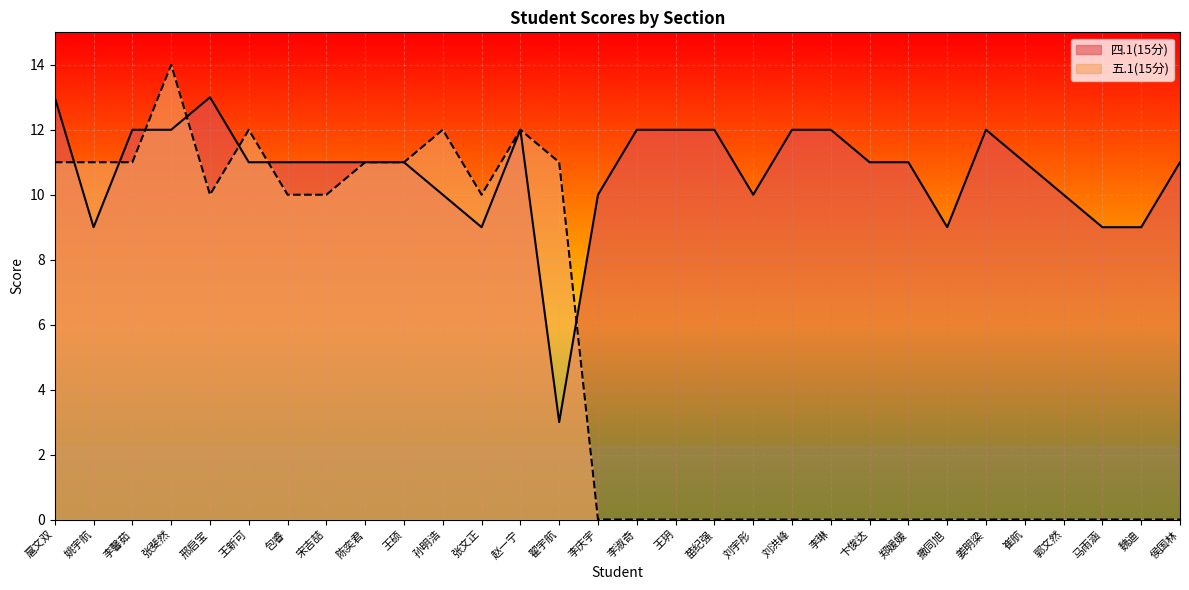

Does the chart display data point markers on the line(s)?

No